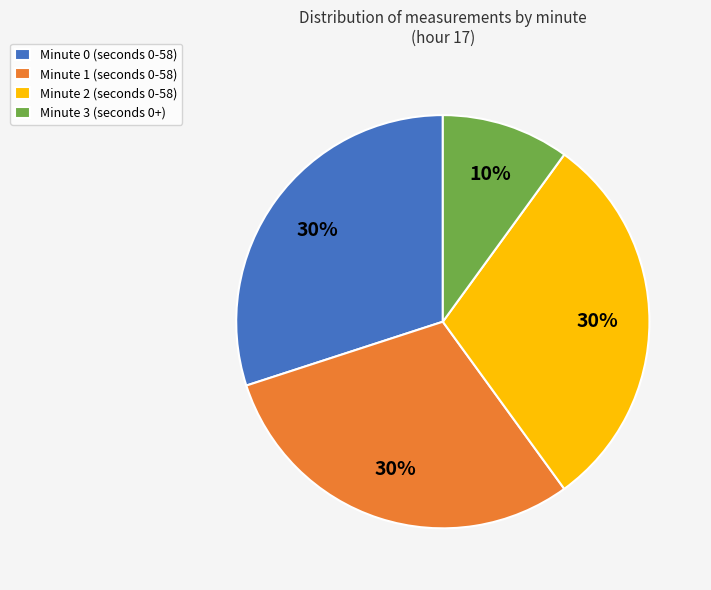

What is the smallest slice in the pie chart?

Minute 3 (seconds 0+)